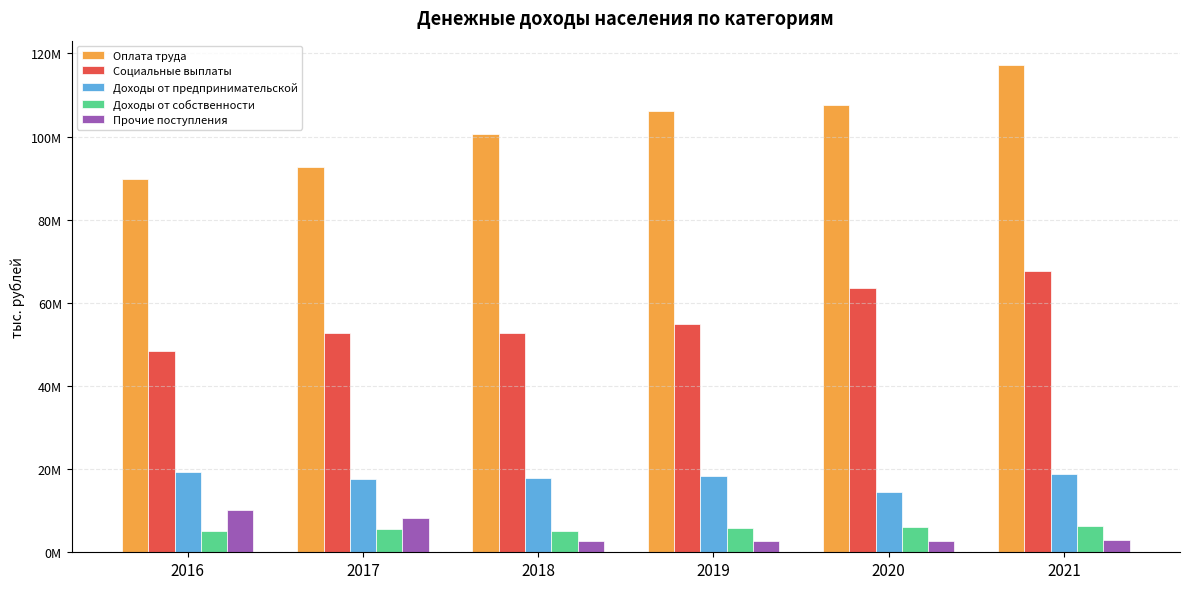

At how many categories does at least one series exceed 21041446?

6